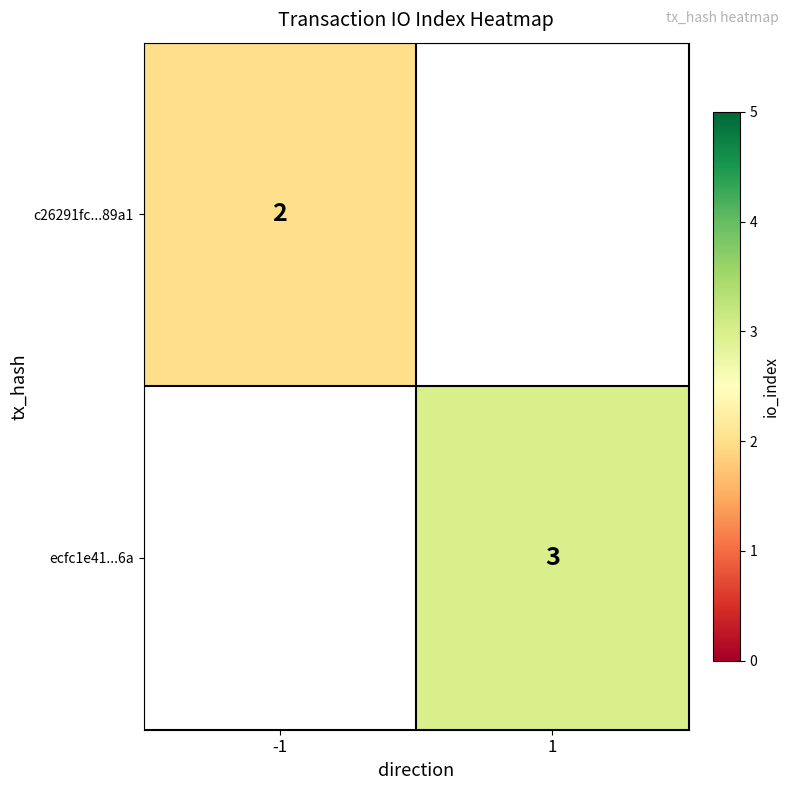

At how many categories does at least one series exceed 2?

1